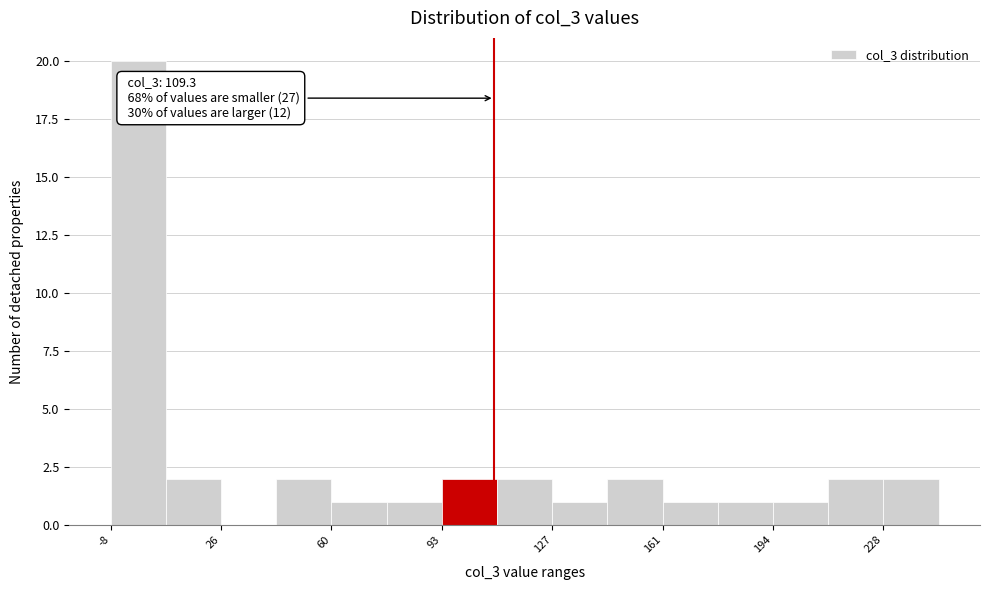

Read against the x-axis, roughly where is the centre of the tallest bar?

0